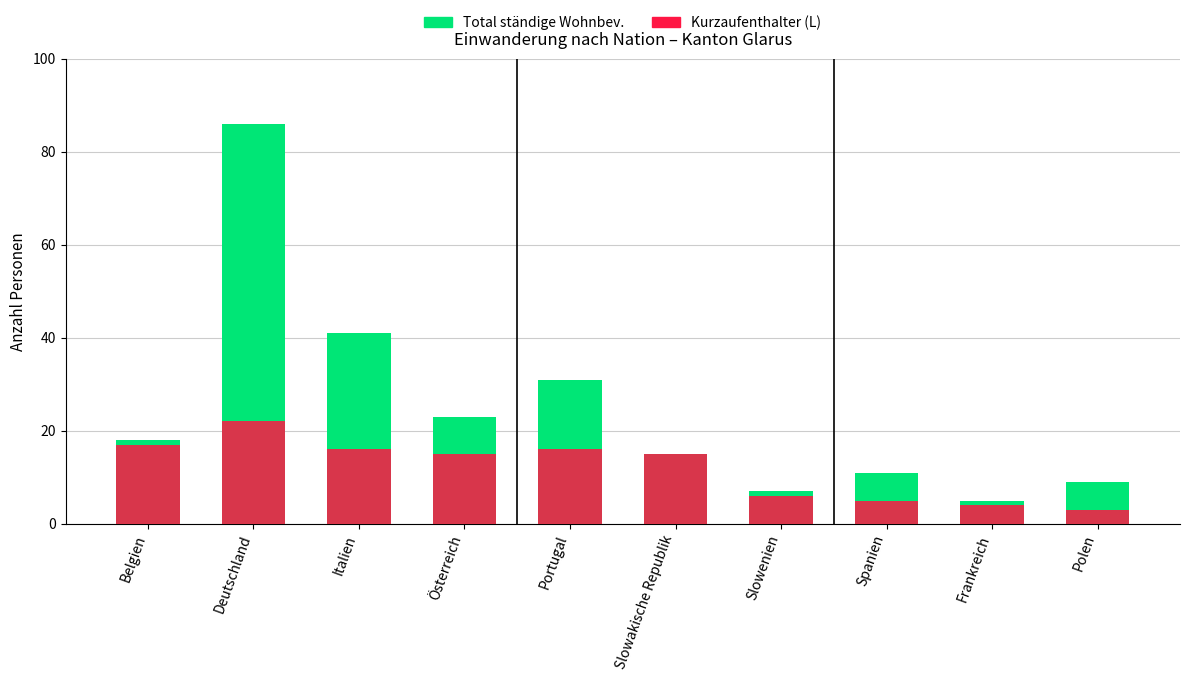

Rank the categories by Total ständige Wohnbev. value from highest to lowest.

Deutschland, Italien, Portugal, Österreich, Belgien, Slowakische Republik, Spanien, Polen, Slowenien, Frankreich